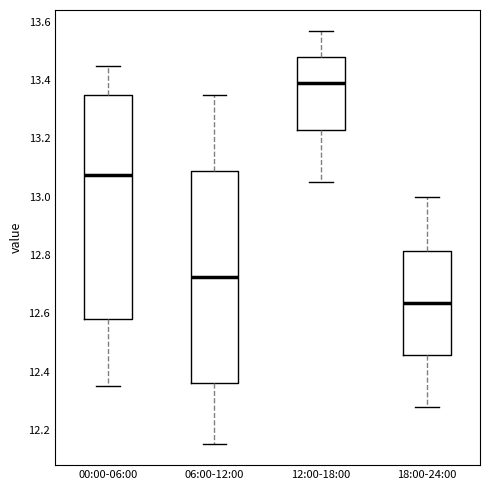

Which box has the highest median line?

12:00-18:00